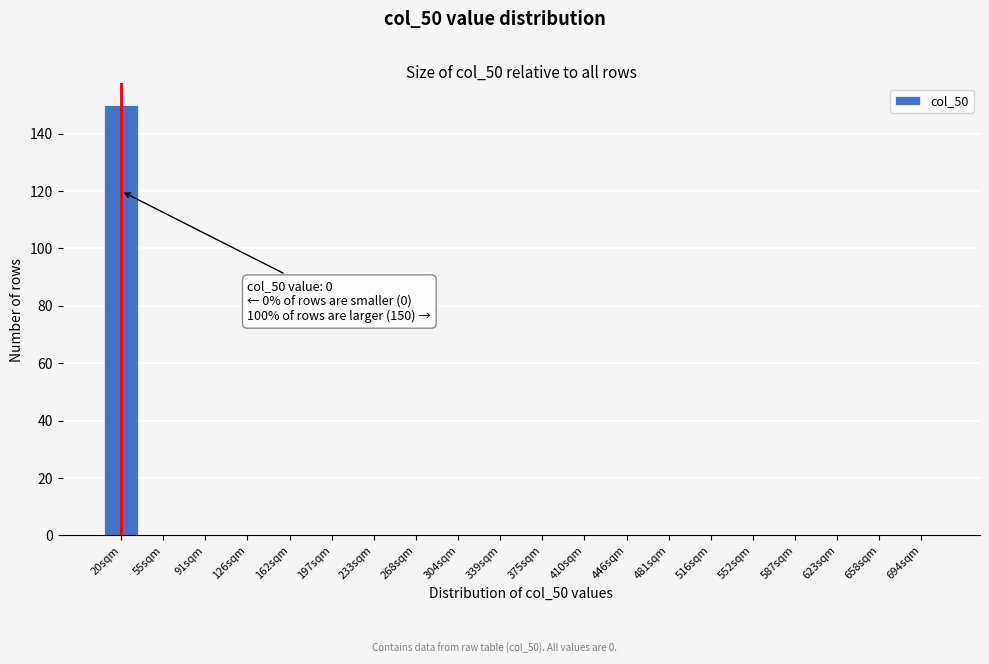

Reading right to left, transcribe all the data shown in this chart.

694sqm=0	658sqm=0	623sqm=0	587sqm=0	552sqm=0	516sqm=0	481sqm=0	446sqm=0	410sqm=0	375sqm=0	339sqm=0	304sqm=0	268sqm=0	233sqm=0	197sqm=0	162sqm=0	126sqm=0	91sqm=0	55sqm=0	20sqm=150